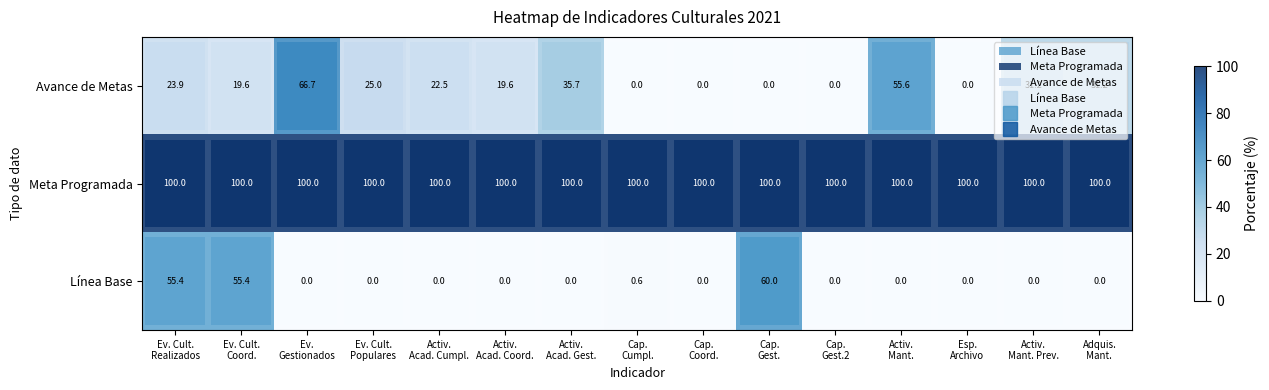

What is the difference between the maximum and minimum values in the Línea Base series?

60.0